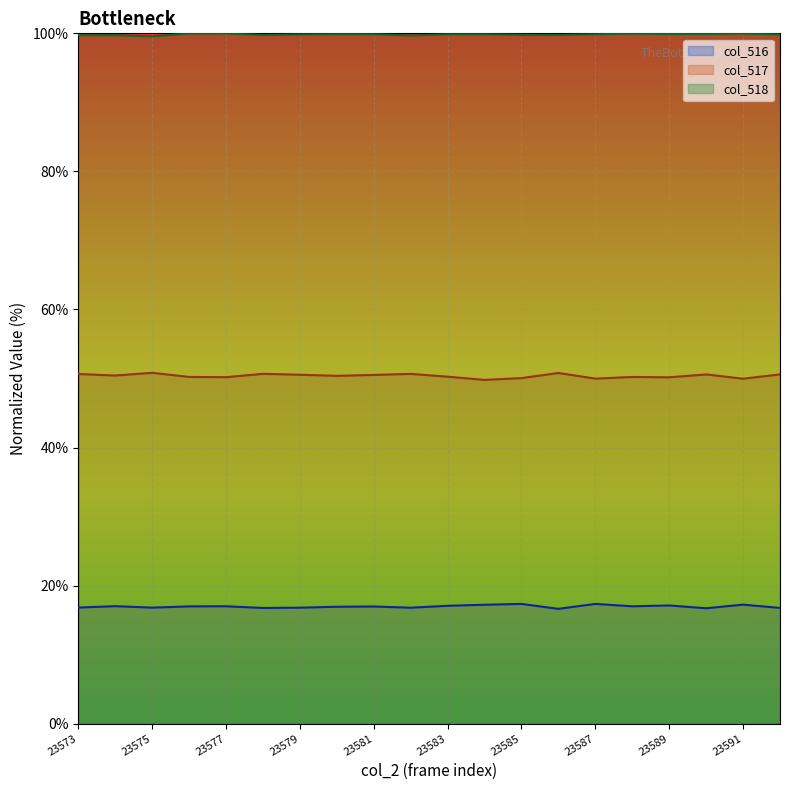

How many lines are shown in the chart?

3